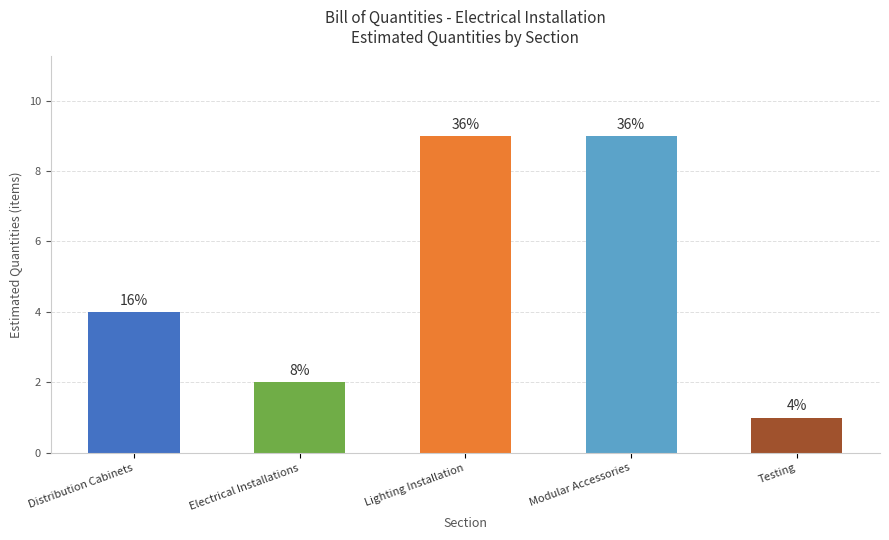

Does the chart contain any negative values?

No